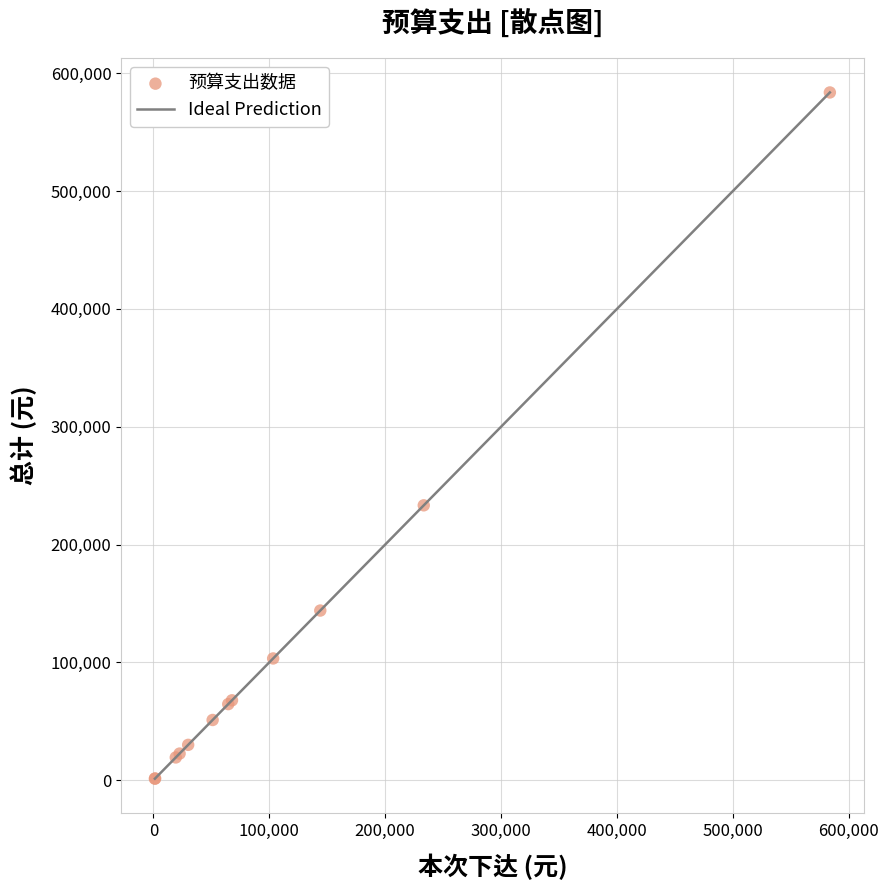

What Y value in the scatter plot is closest to 292509?

233304.0